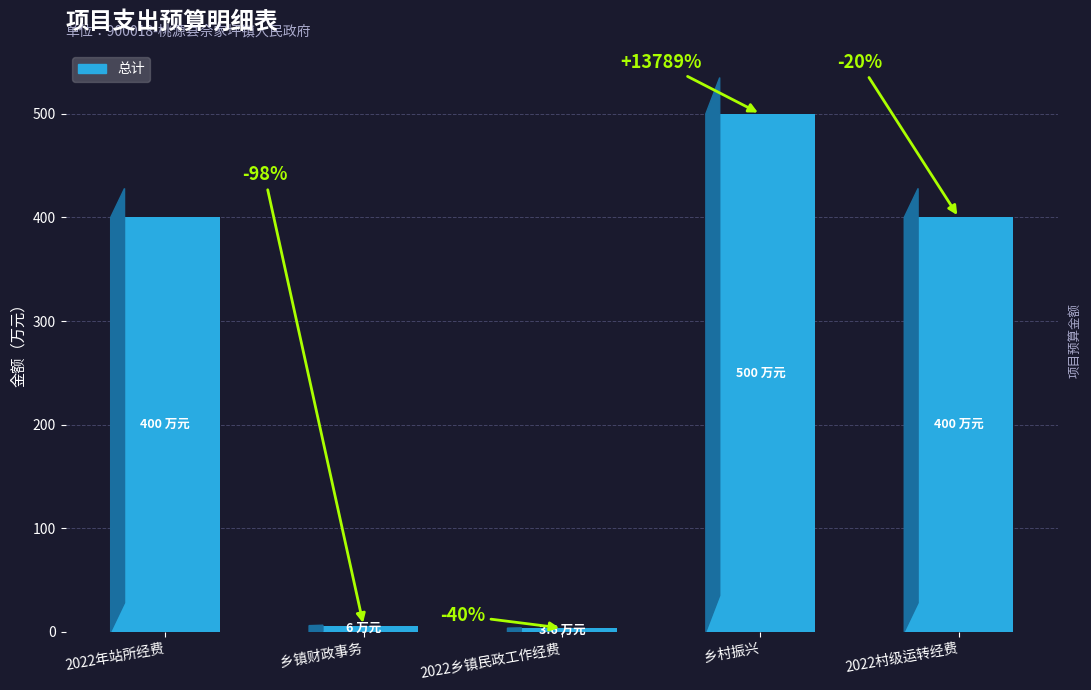

What is the sum of all values?

1309.6